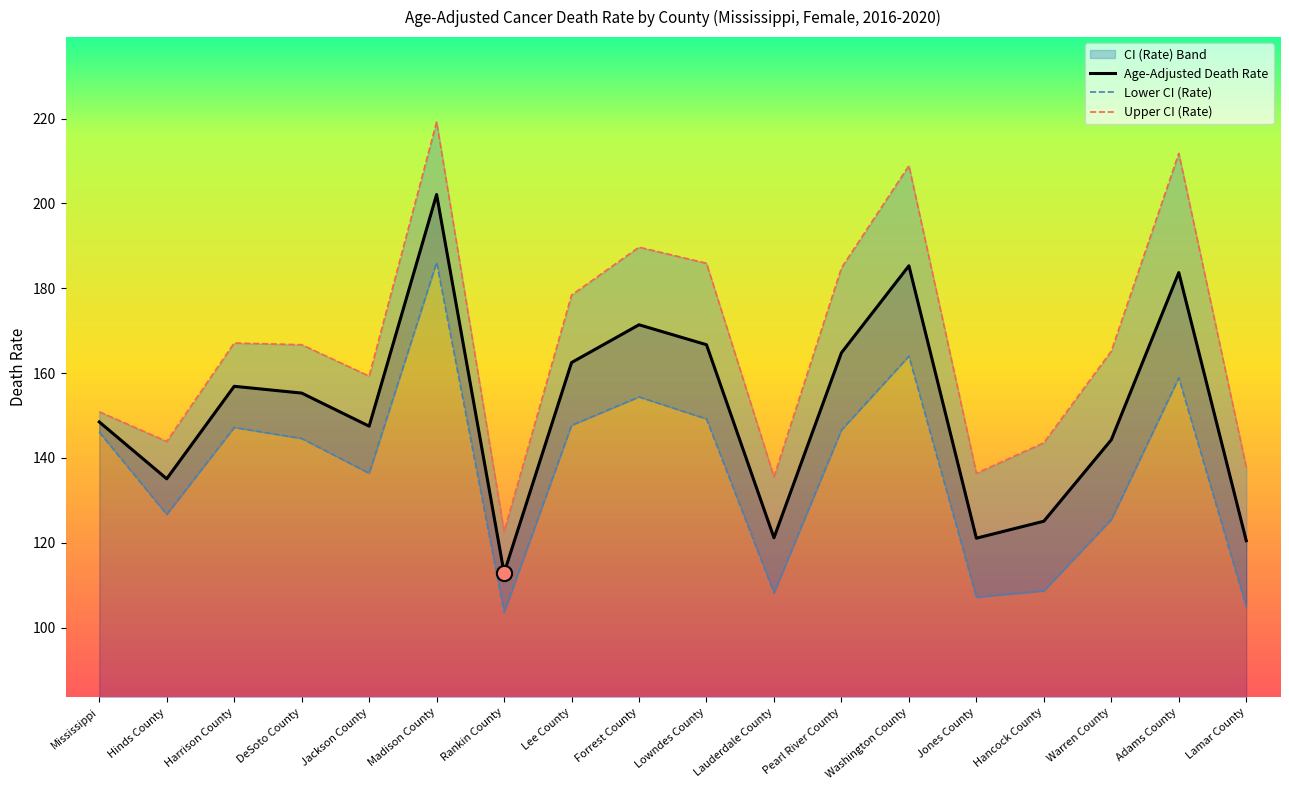

Which series has the largest Y range (max minus min)?

Upper CI (Rate)